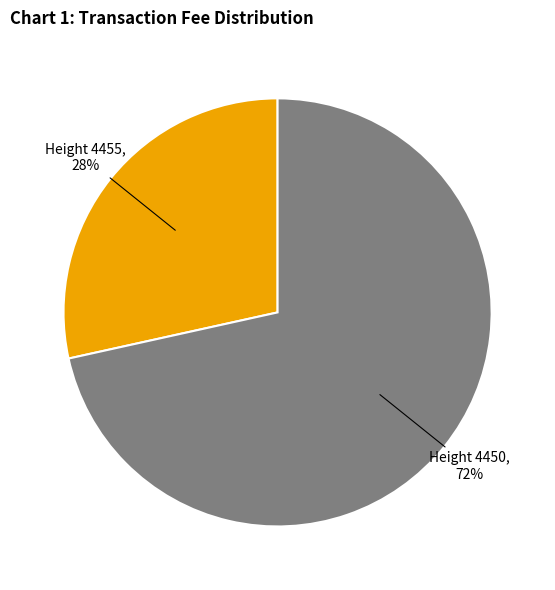

To the nearest percent, what percentage of the pie is Height 4455, 28%?

28%